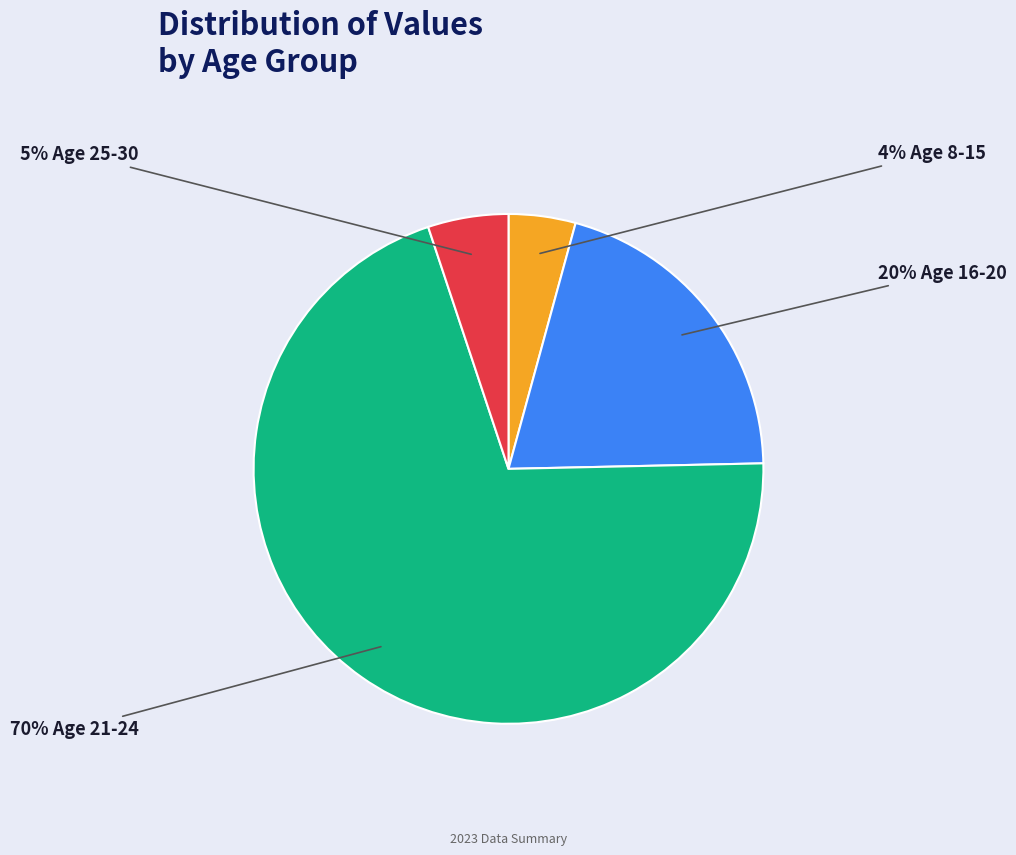

Does any single category account for the majority?

Yes